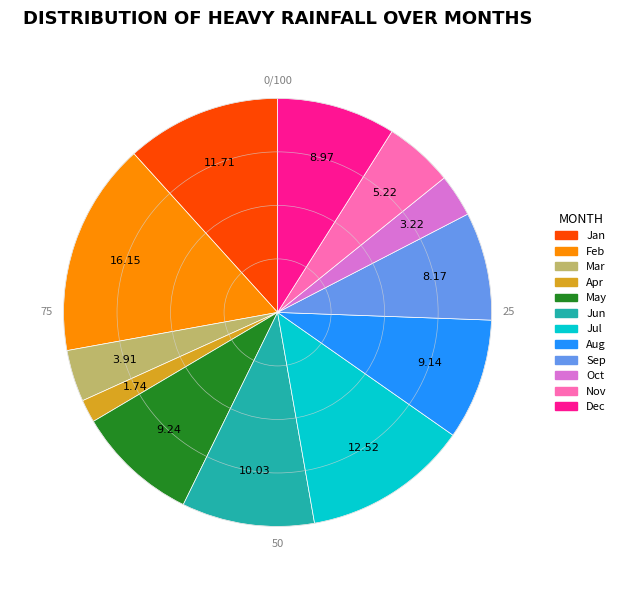

The Jul slice represents 2% of the pie. True or false?

False